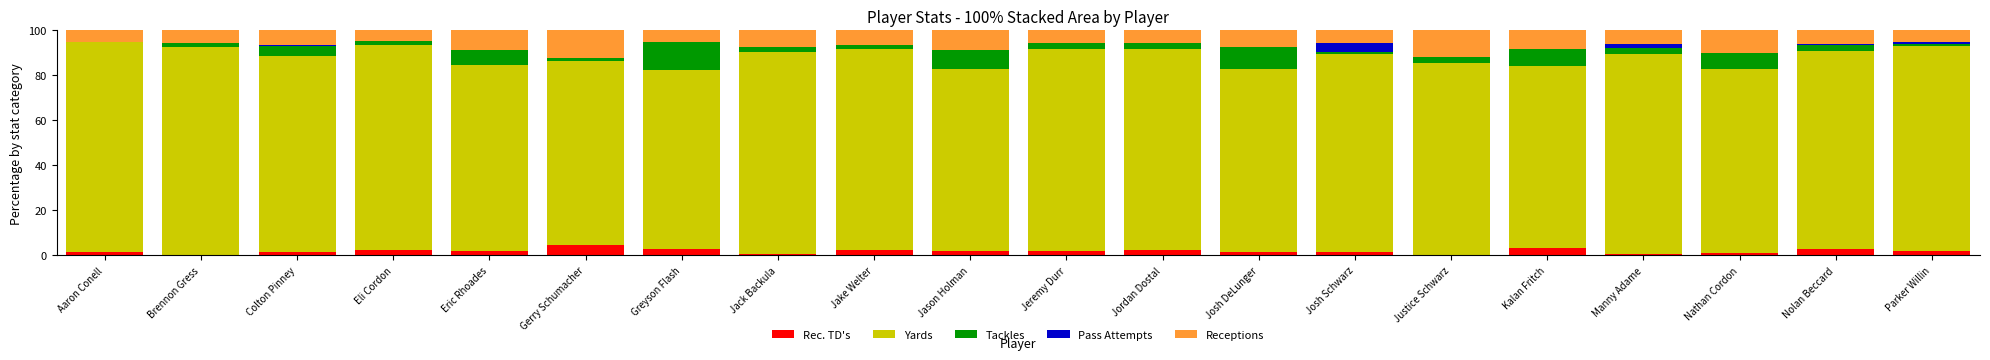

Does the chart contain stacked bars?

Yes